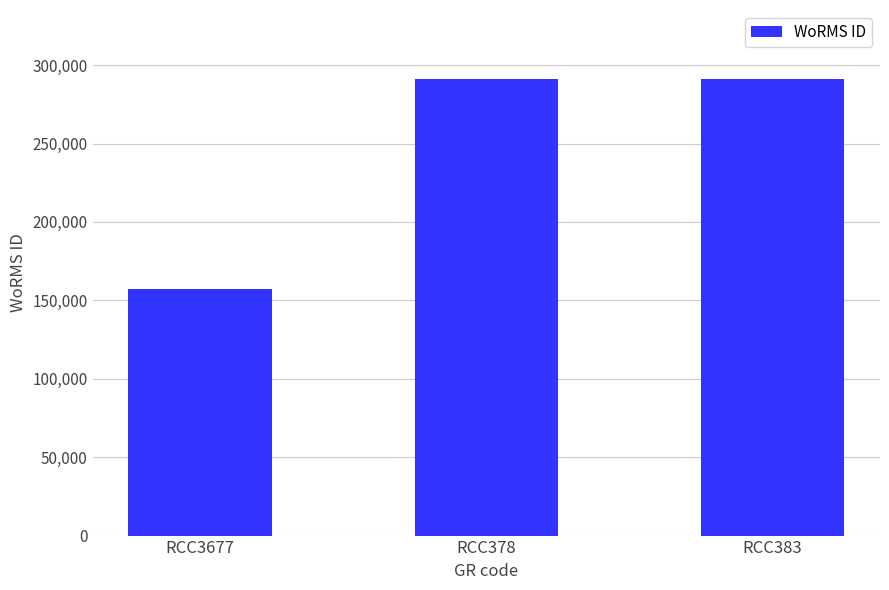

Reading right to left, extract all data points from this chart.

RCC383=291417	RCC378=291417	RCC3677=157240